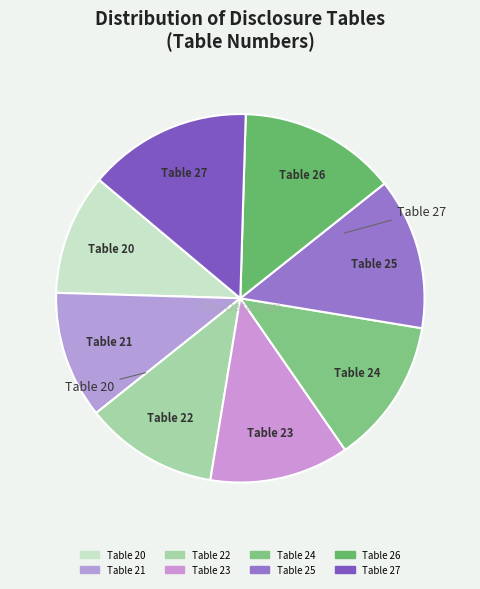

How many slices are in this pie chart?

8